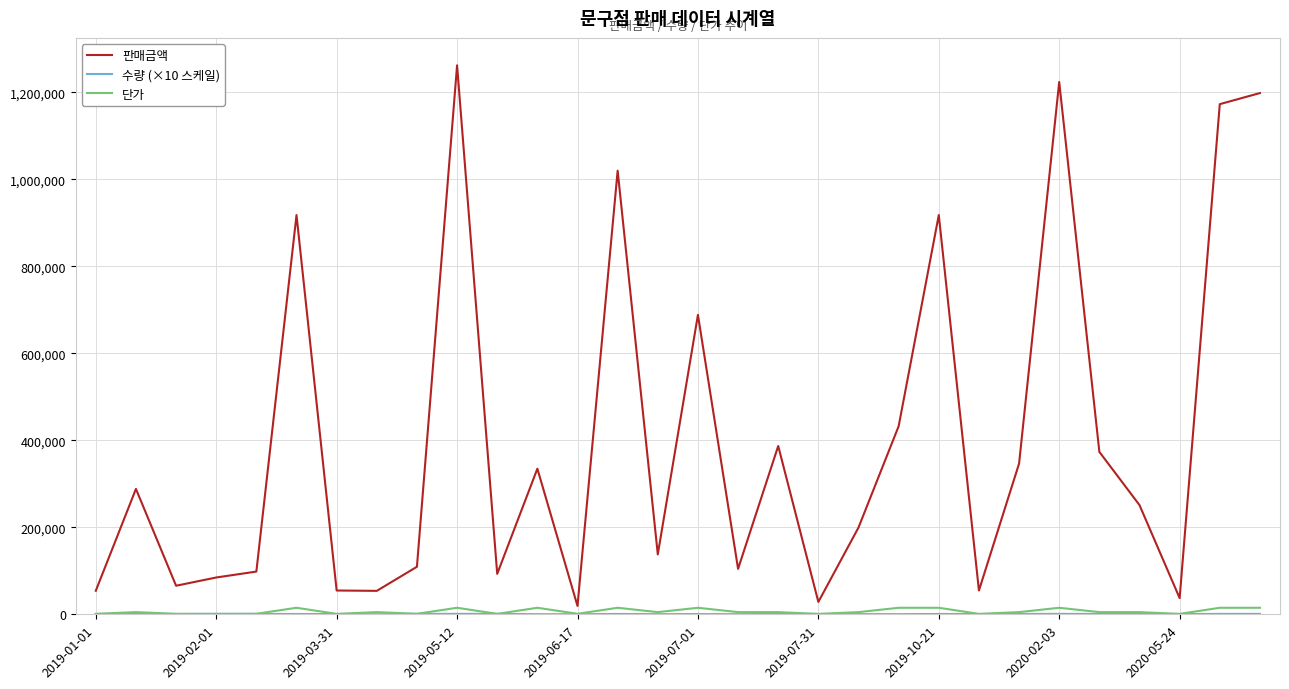

Which series has the largest total across all categories?

판매금액